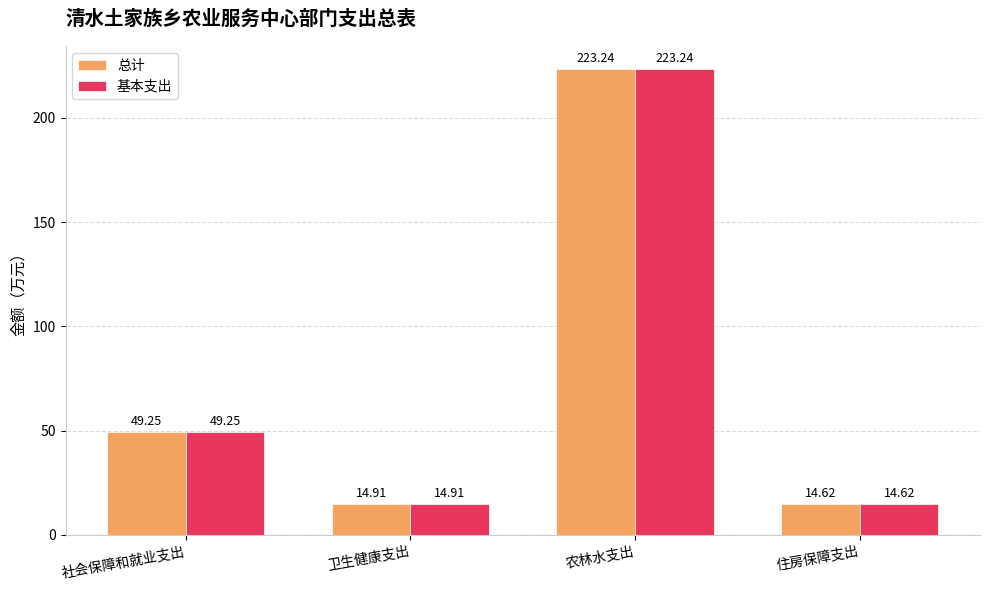

What is the label of the 2nd bar from the right?

农林水支出